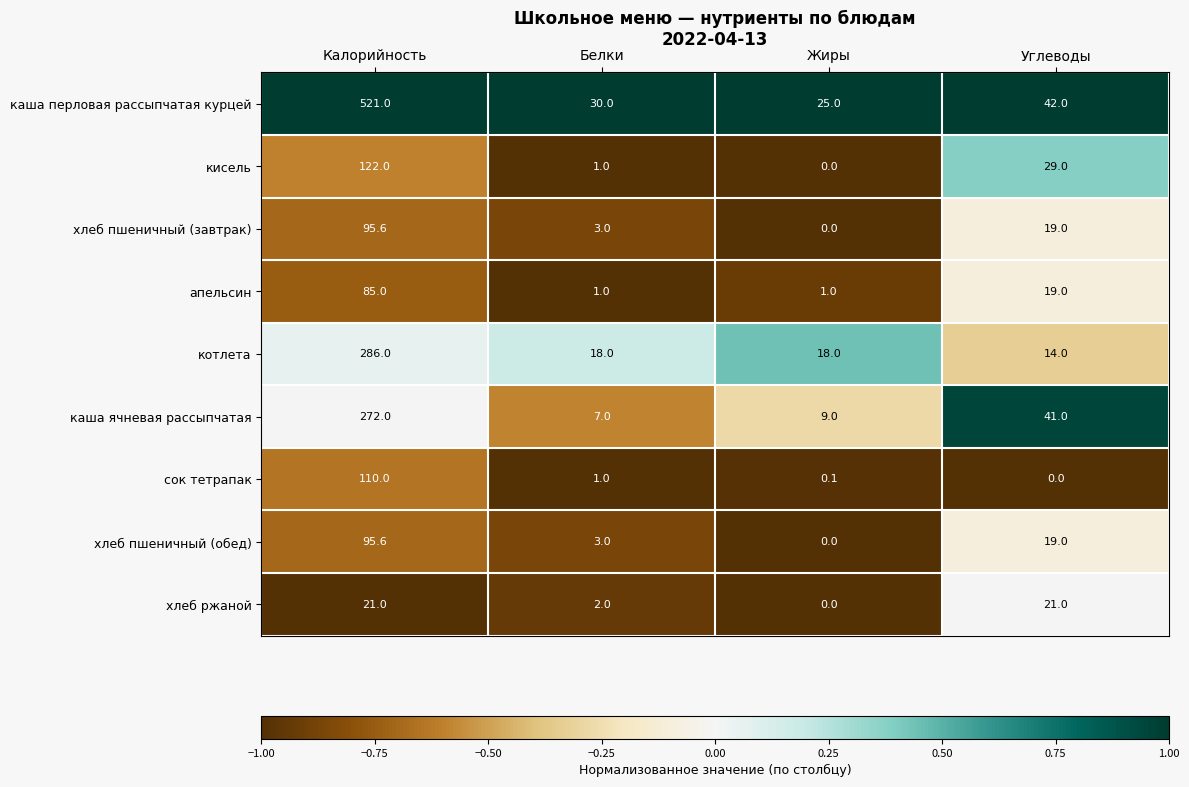

Between Белки and Углеводы, which series saw the biggest shift?

каша ячневая рассыпчатая